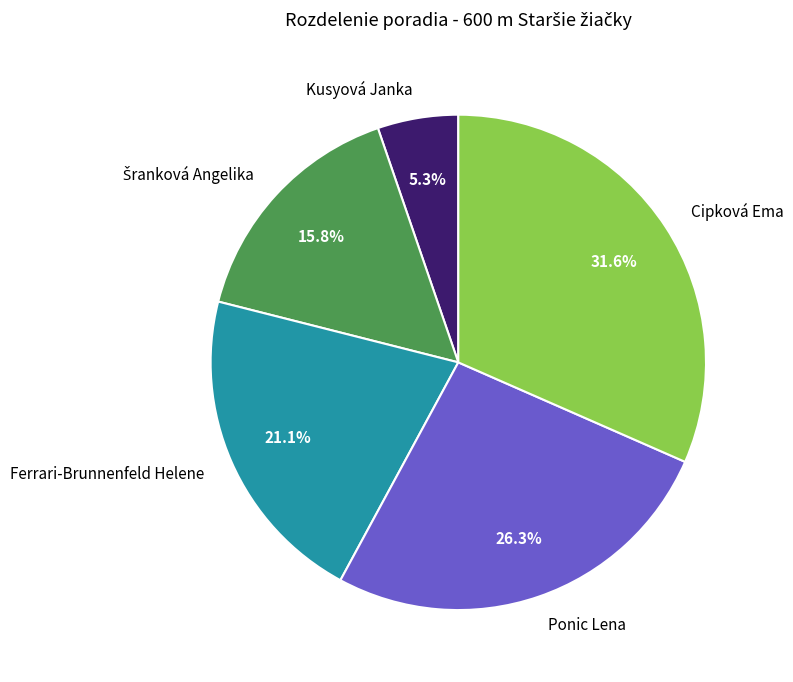

Combined, do Kusyová Janka and Cipková Ema account for over 50%?

No